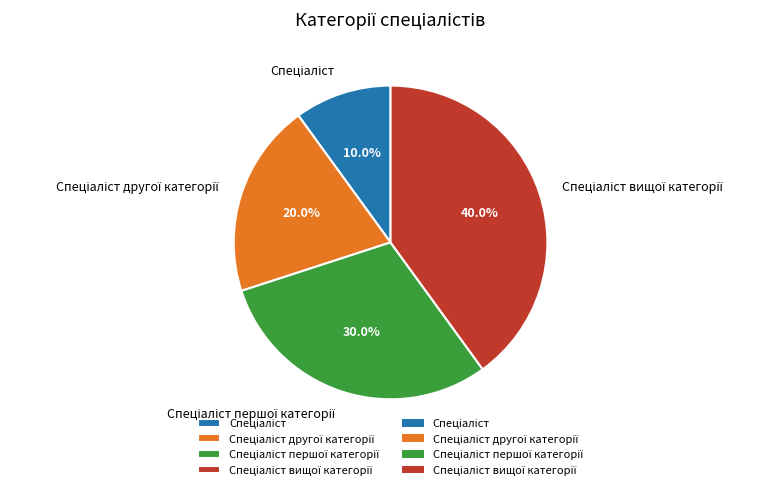

How many slices are in this pie chart?

4